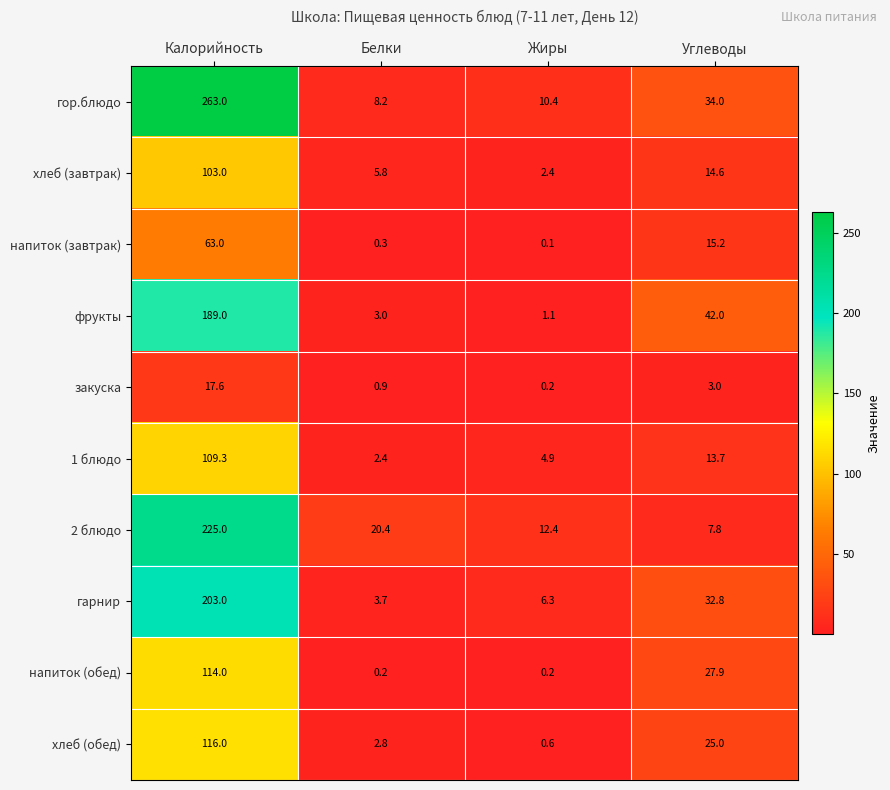

The напиток (завтрак) series shows 105.3 at Калорийность. True or false?

False